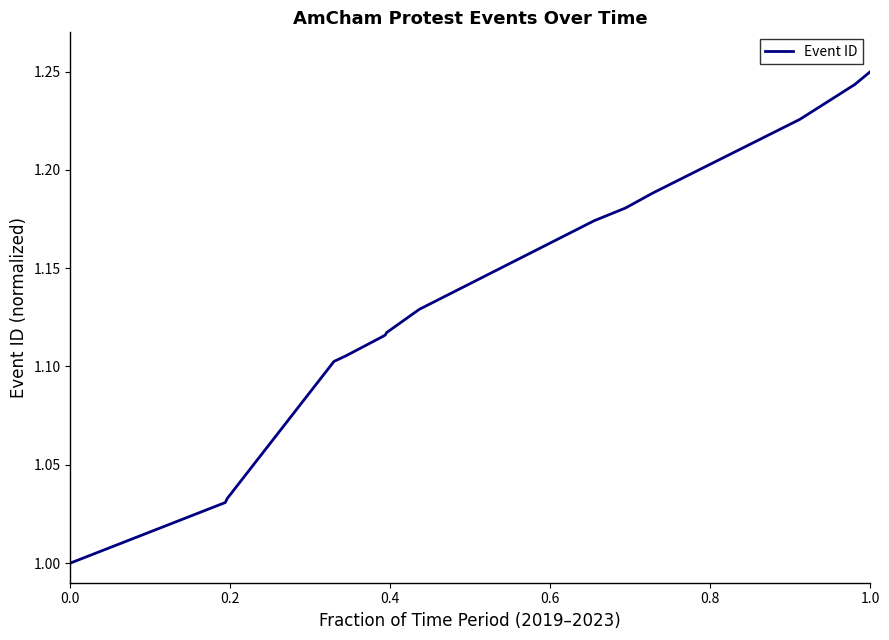

Is this an area chart (filled region under the line)?

No